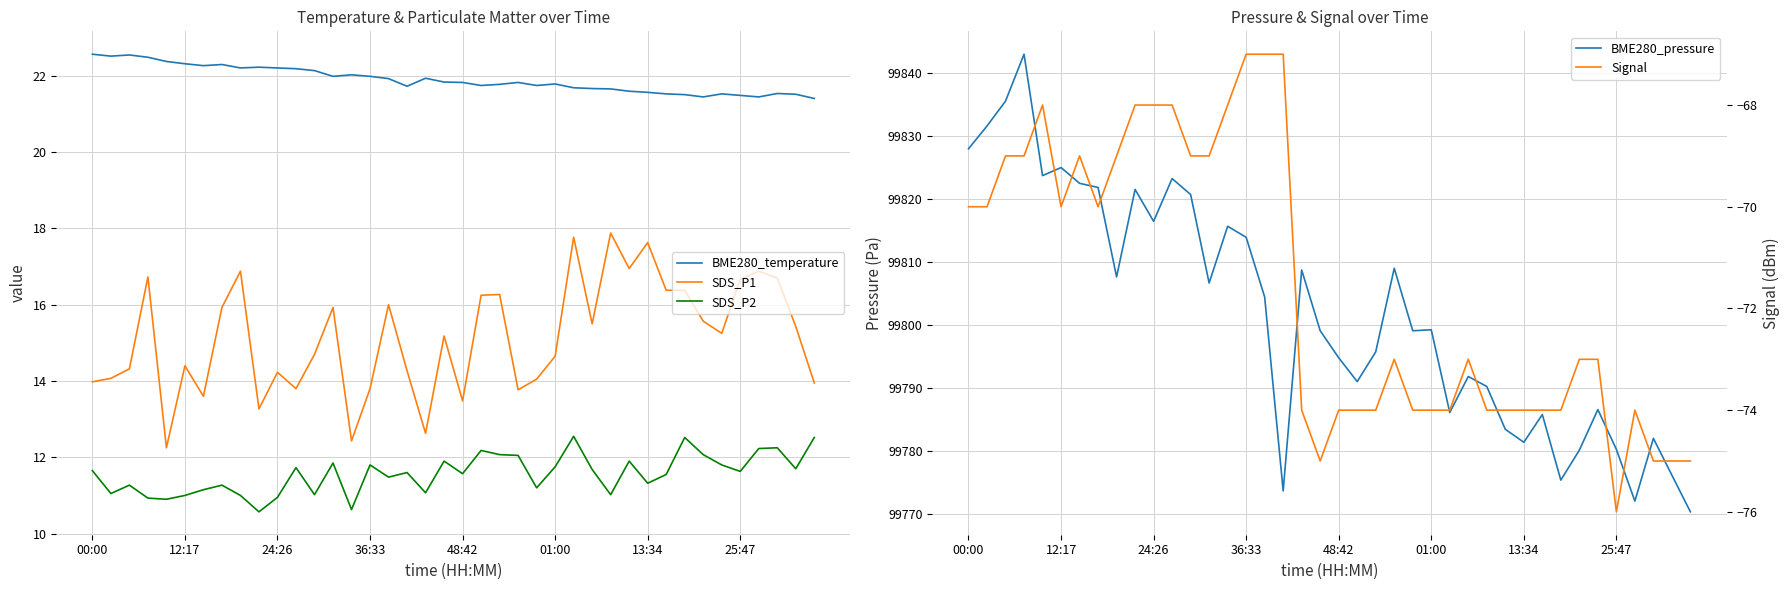

At how many categories does at least one series exceed 80582?

40